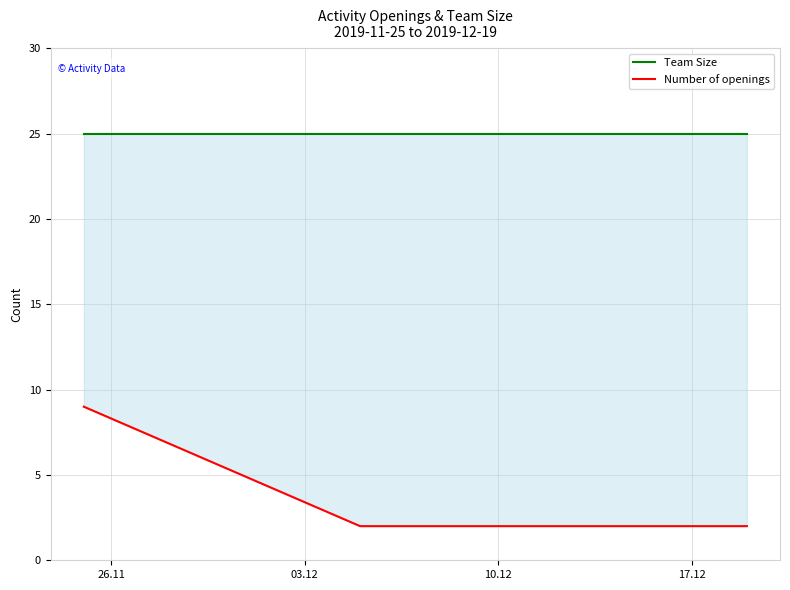

Is it true that Team Size equals 16 at 03.12?

False